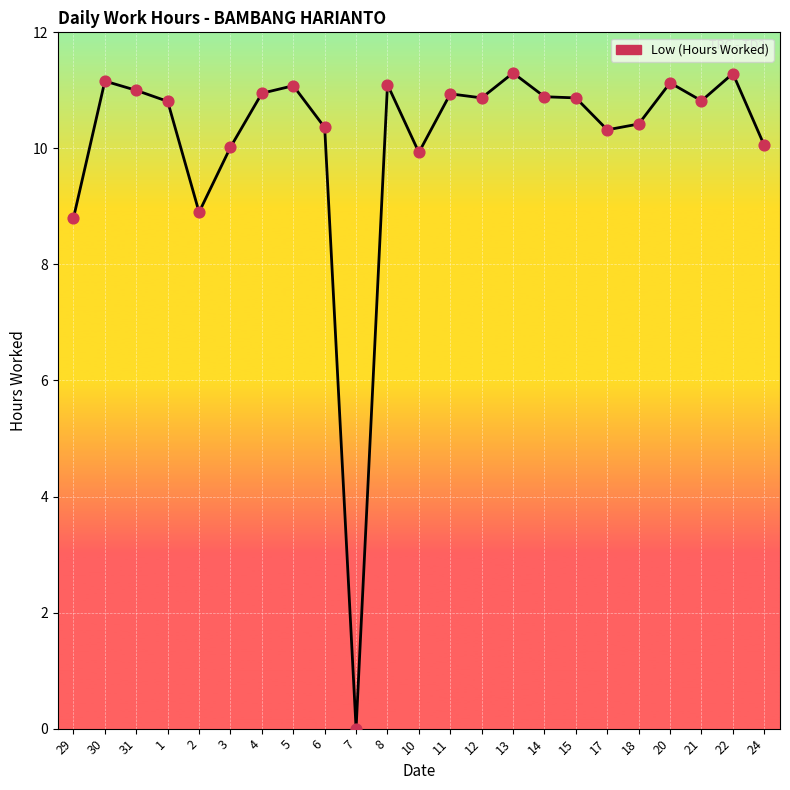

What is the change in value from 2 to 22?

+2.4